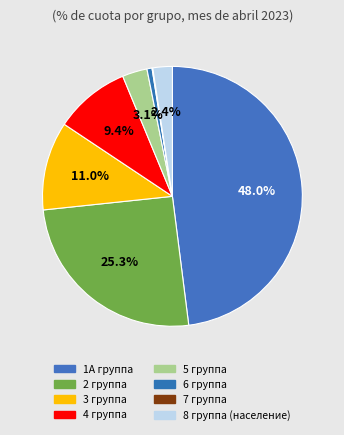

What percentage is the 8 группа (население) slice, to the nearest percent?

2%